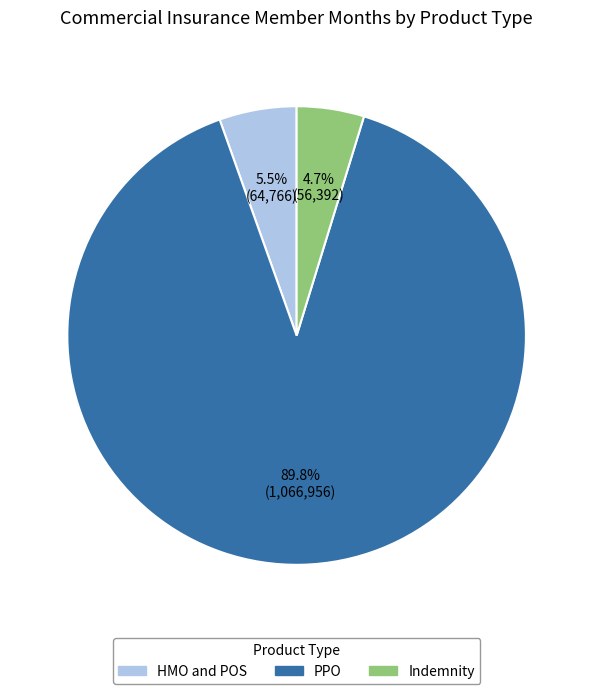

Which has a higher value, Indemnity or PPO?

PPO